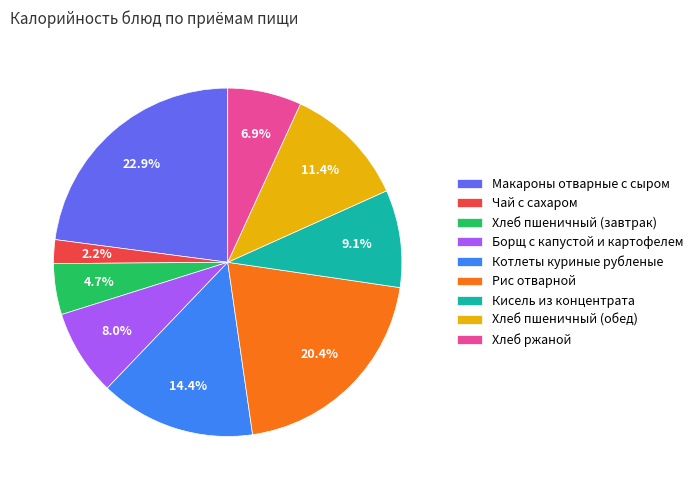

What percentage is NOT represented by Рис отварной?

79.6%